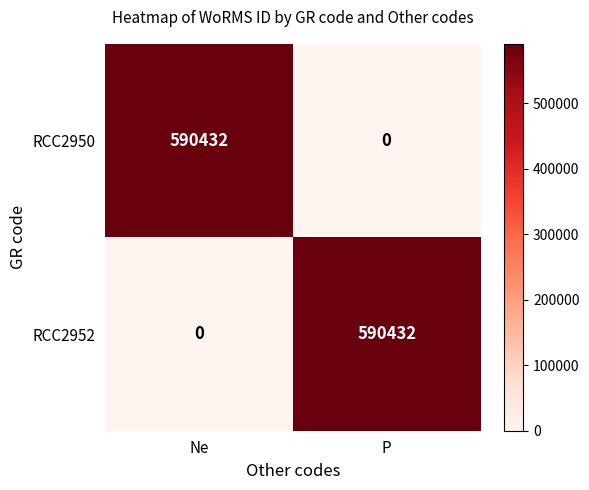

What is the total value across all series at P?

590432